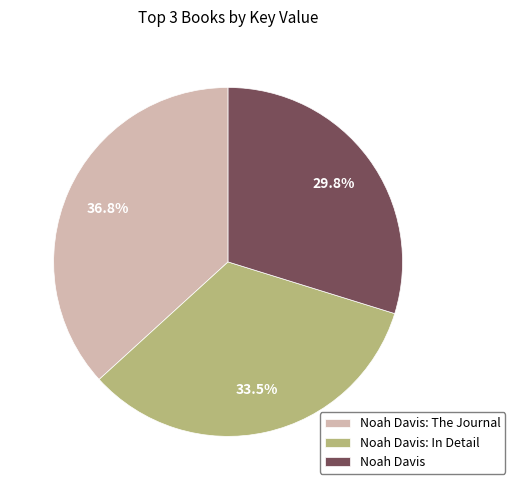

What percentage do Noah Davis: The Journal and Noah Davis together represent?

66.5%